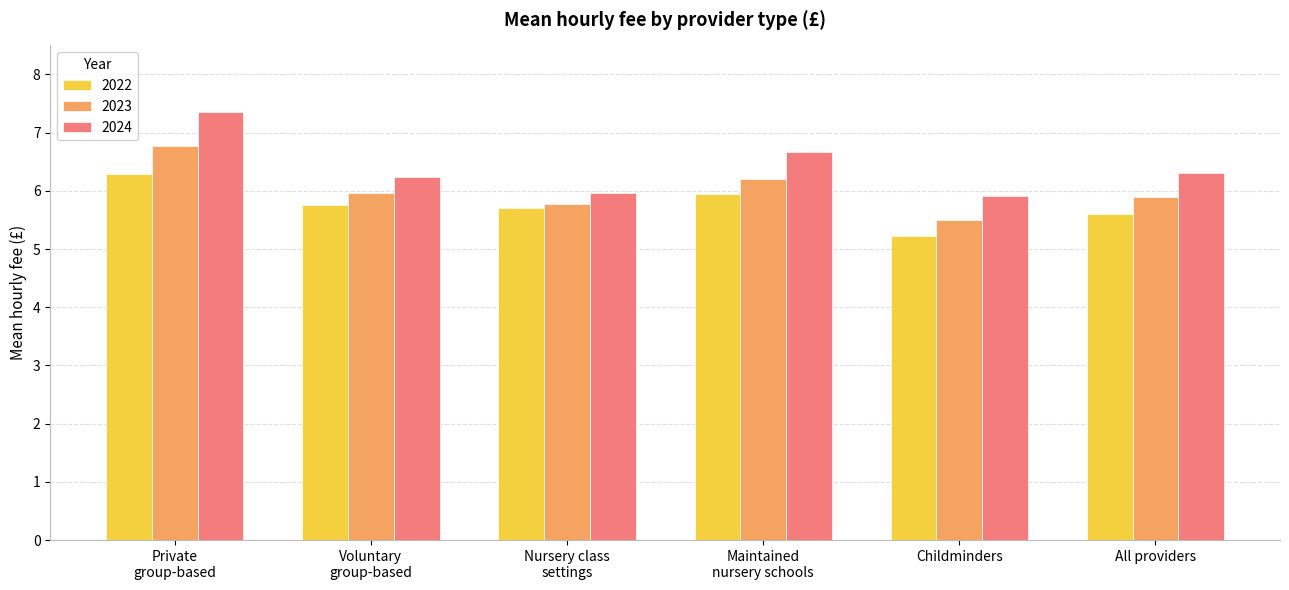

Which series has the largest range (max minus min)?

2024